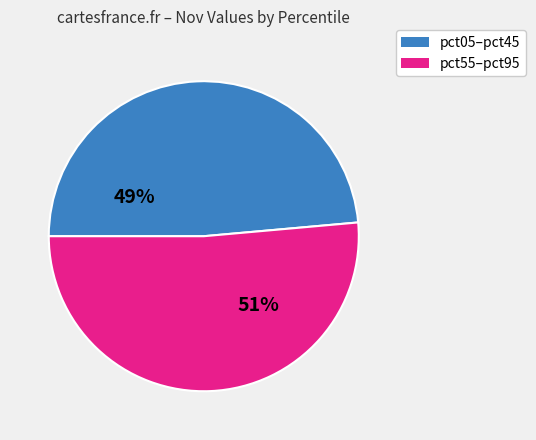

True or false: pct55–pct95 accounts for 51% of the total.

True